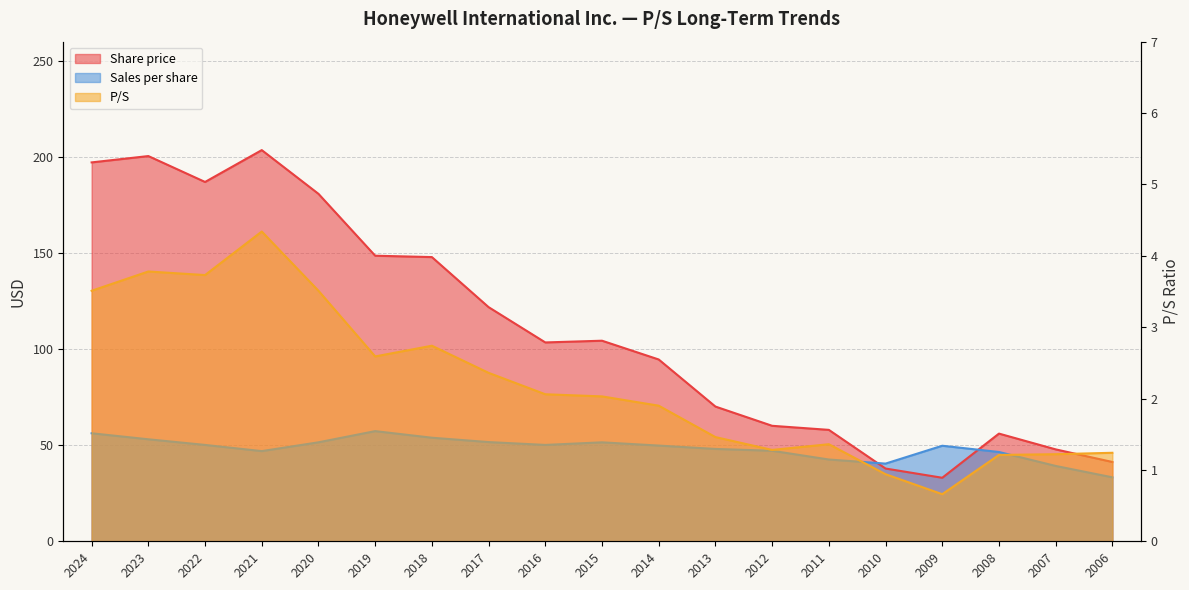

How many lines are shown in the chart?

3